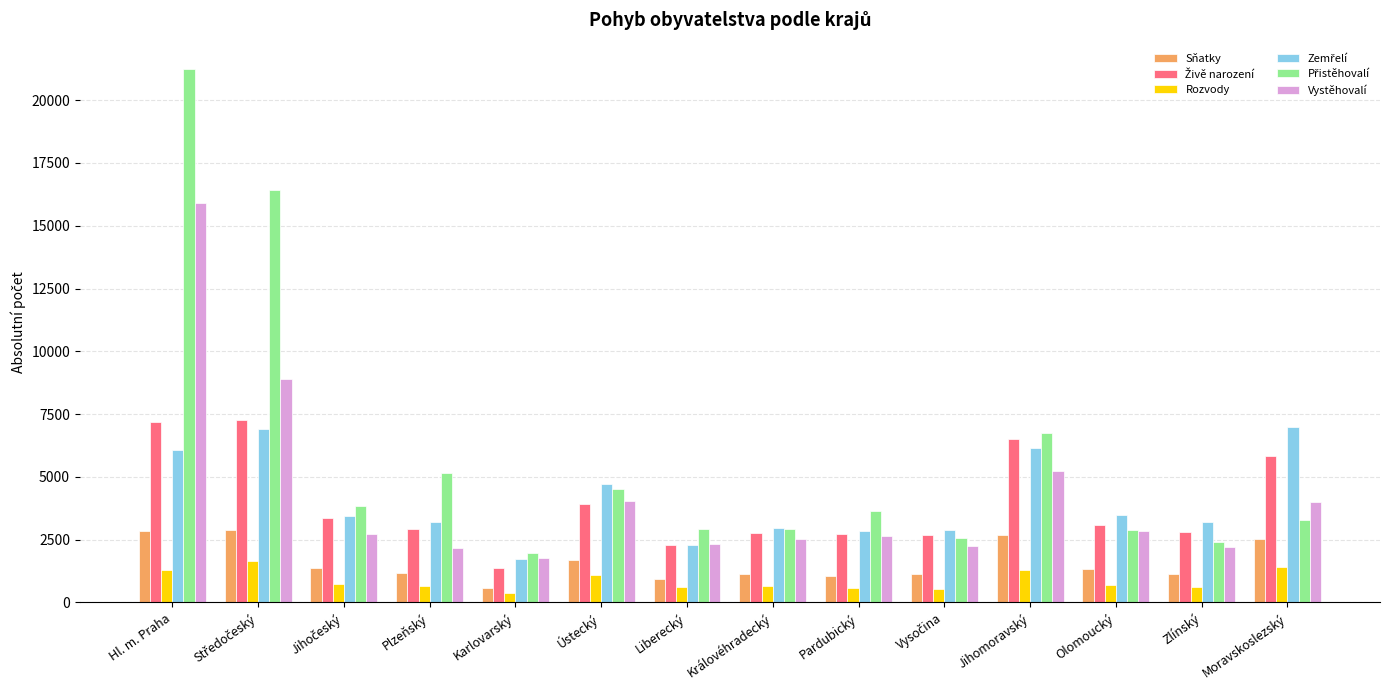

Which category has the highest value across all series?

Hl. m. Praha